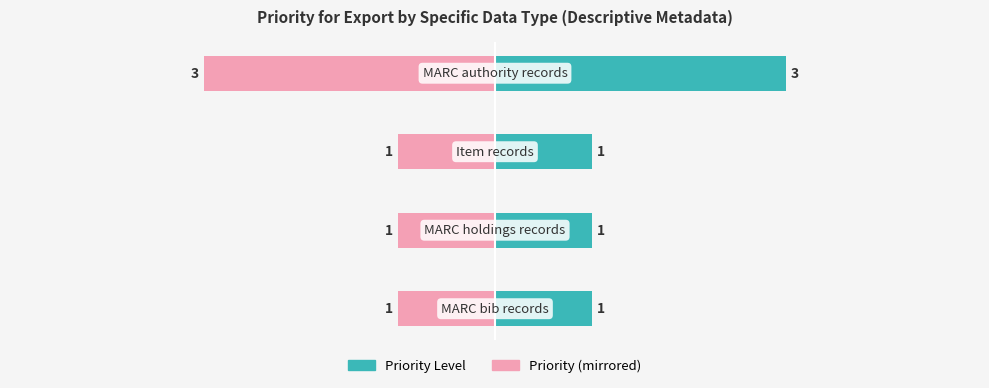

The Priority (mirrored) series shows -1 at 2. True or false?

True